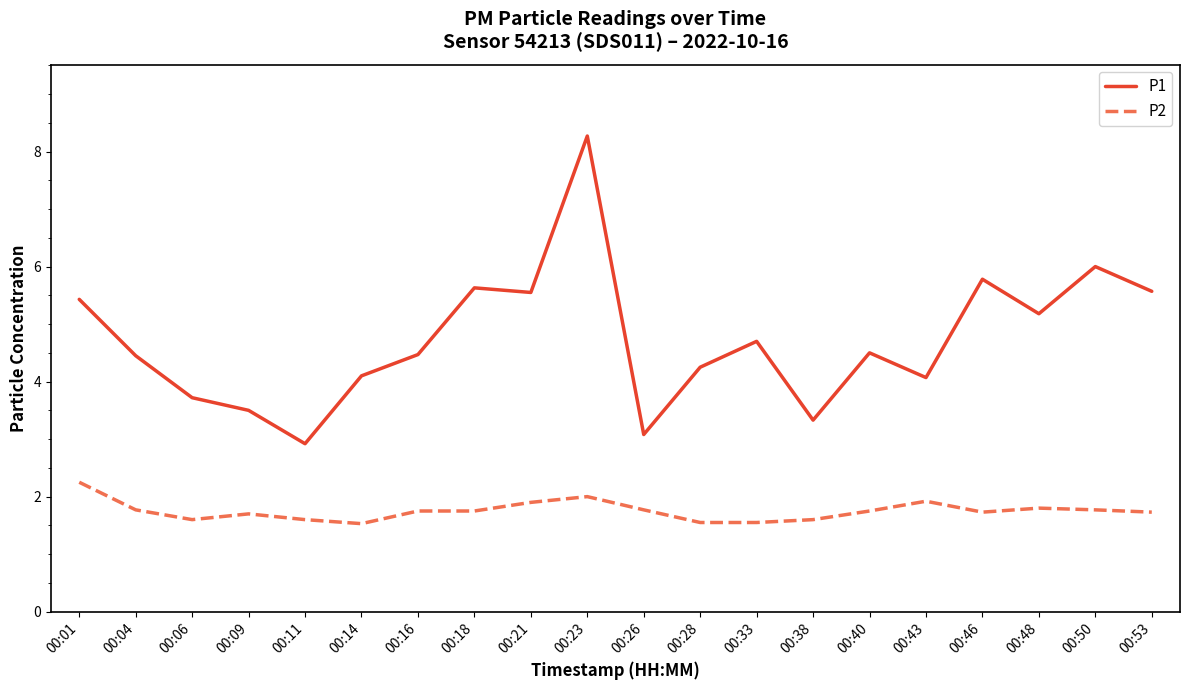

True or false: P2 and P1 cross at least once.

False